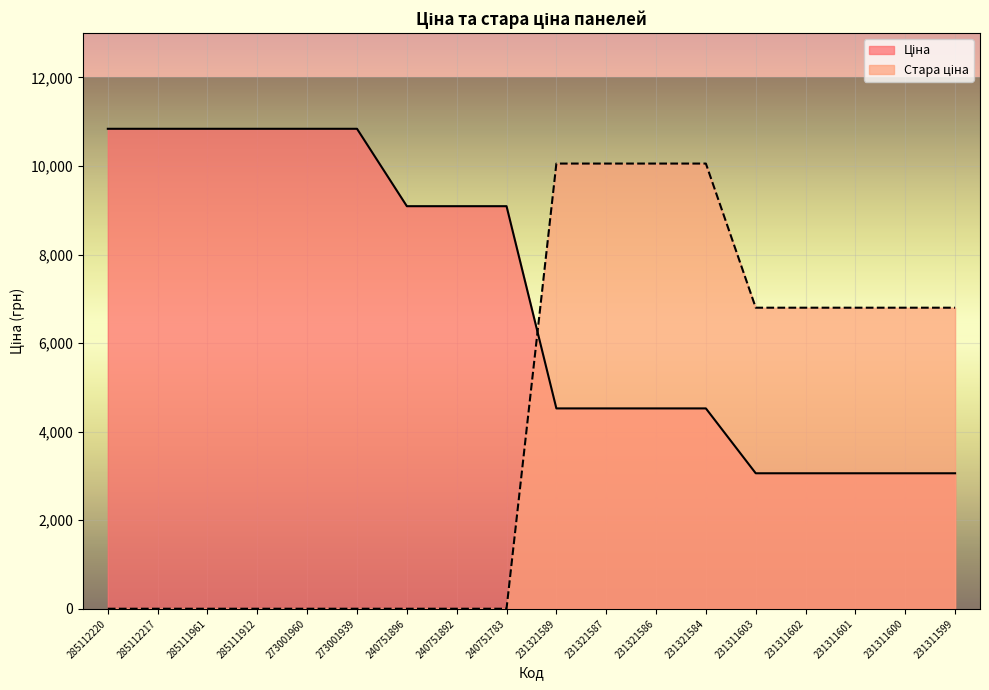

What are all the series names shown in the legend?

Ціна, Стара ціна